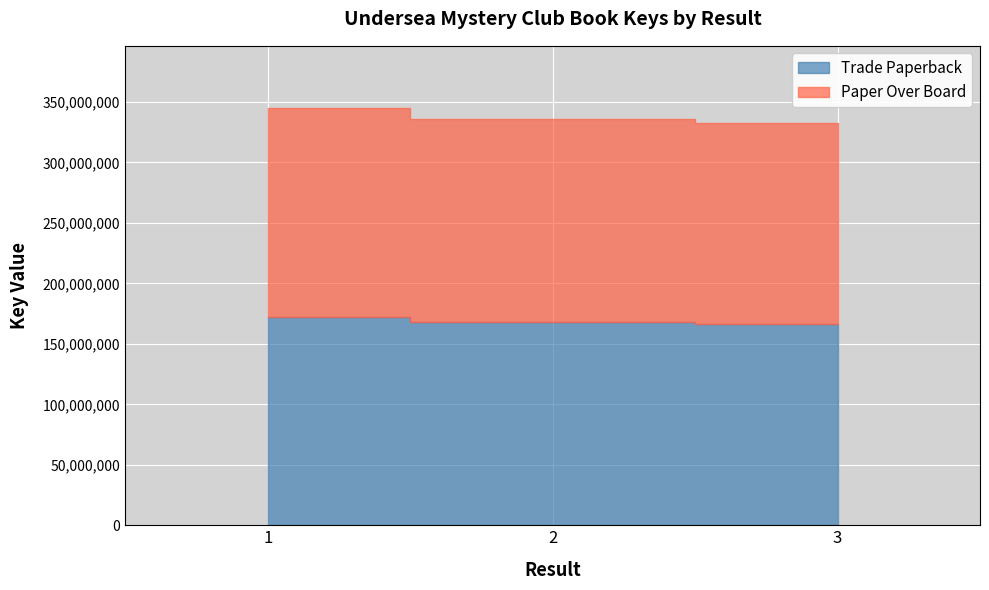

Between 1 and 3, which series saw the biggest shift?

Paper Over Board